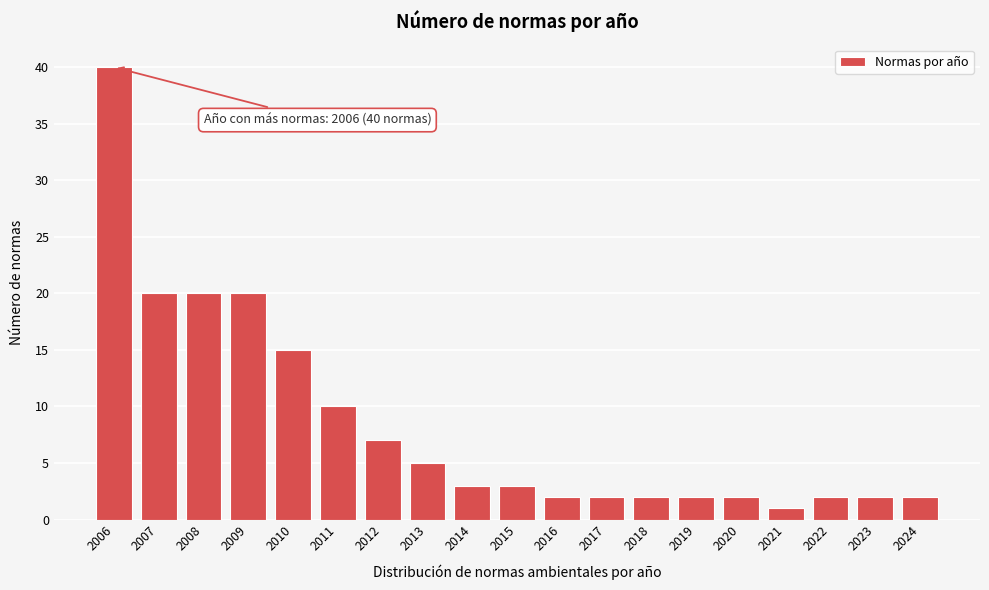

Reading right to left, extract all data points from this chart.

2	2	2	1	2	2	2	2	2	3	3	5	7	10	15	20	20	20	40